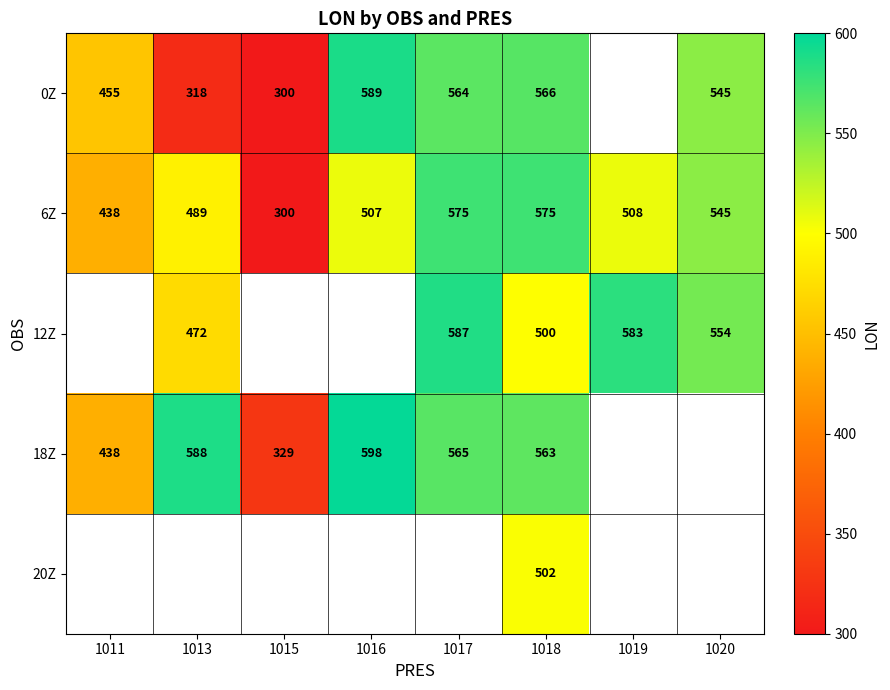

Which category has the lowest value in the 6Z series?

1015